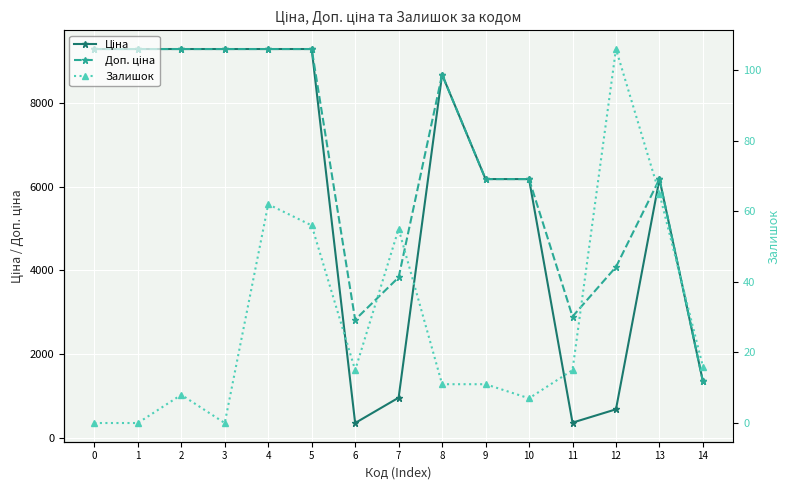

At which label is Доп. ціна closest to 5319?

9